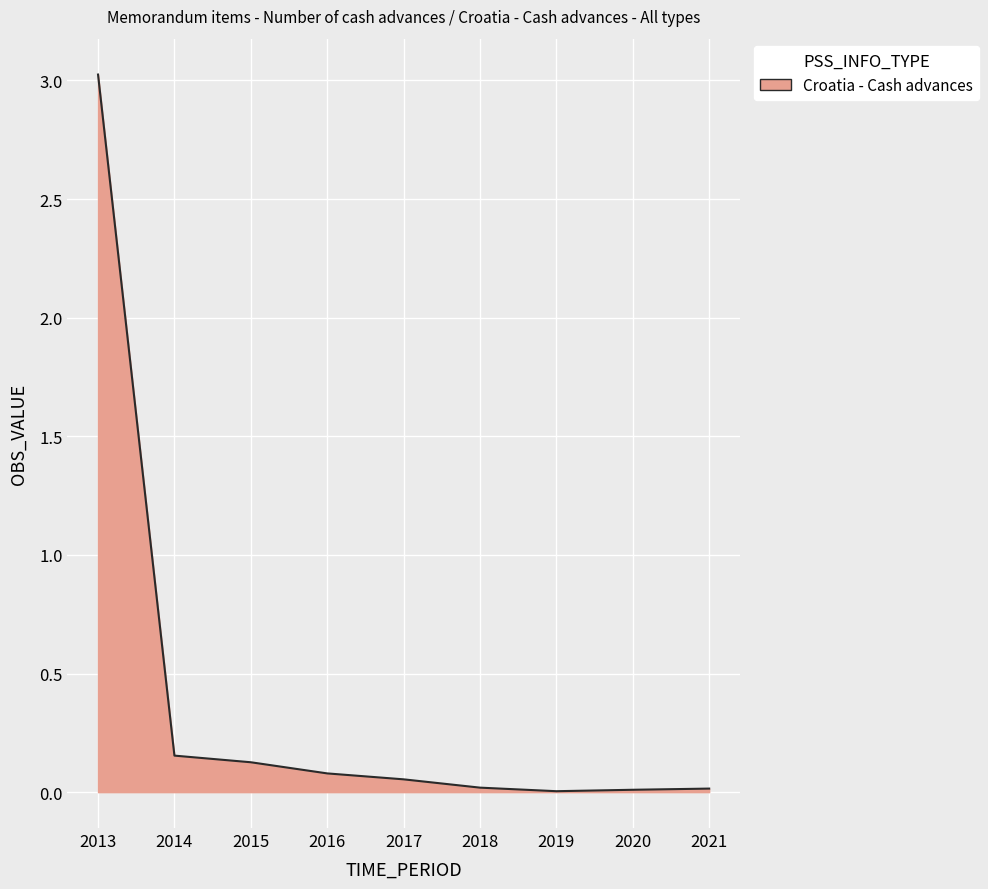

True or false: the data shows 0.1 at 2017.

True